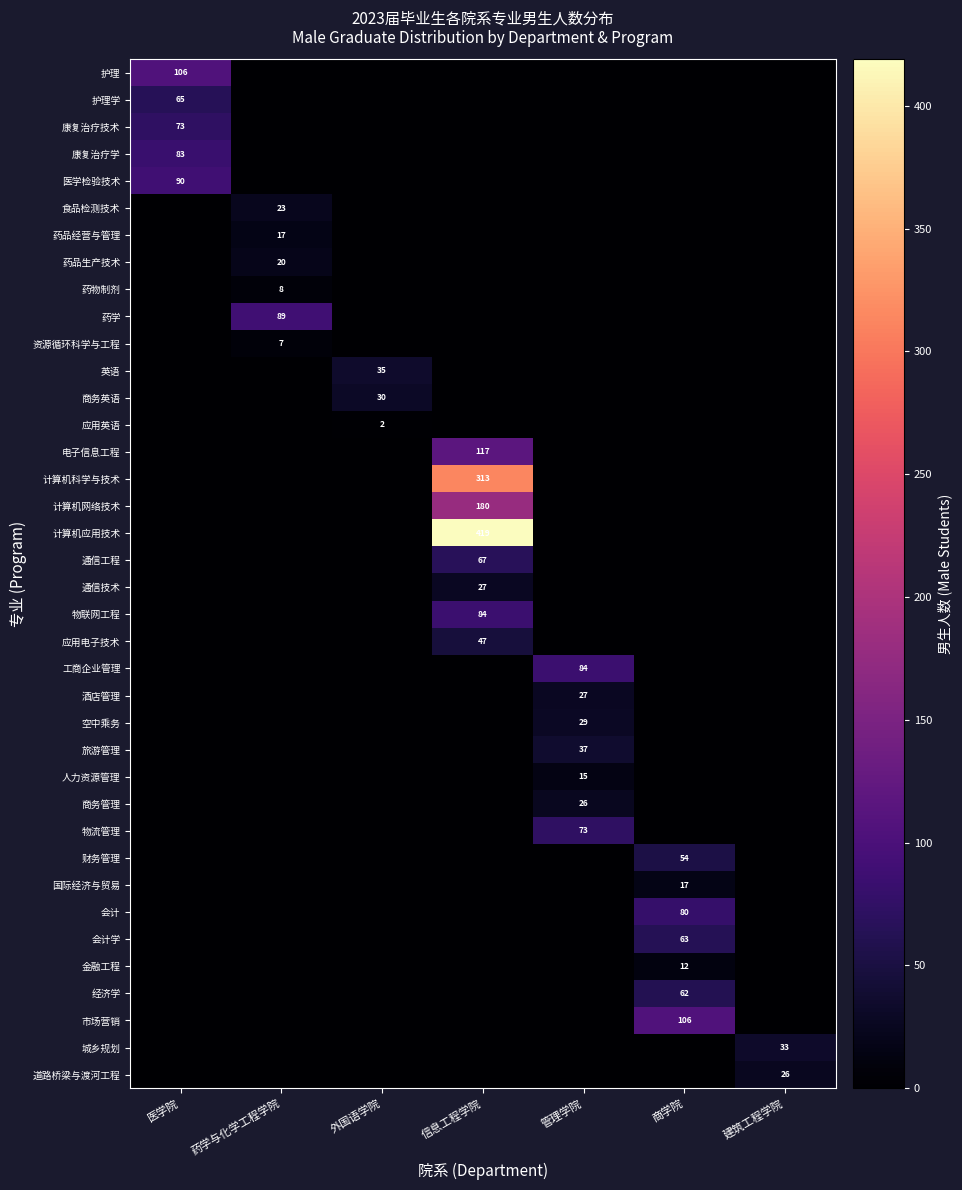

What is the difference between the highest and lowest values at 商学院?

106